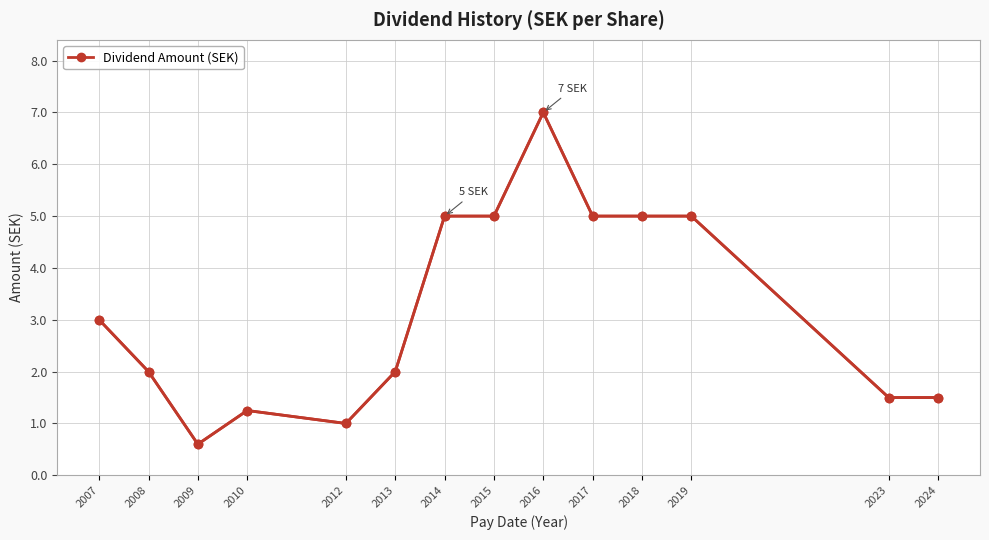

Reading left to right, what are all the values shown in this chart?

2007=3.0	2008=2.0	2009=0.6	2010=1.2	2012=1.0	2013=2.0	2014=5.0	2015=5.0	2016=7.0	2017=5.0	2018=5.0	2019=5.0	2023=1.5	2024=1.5